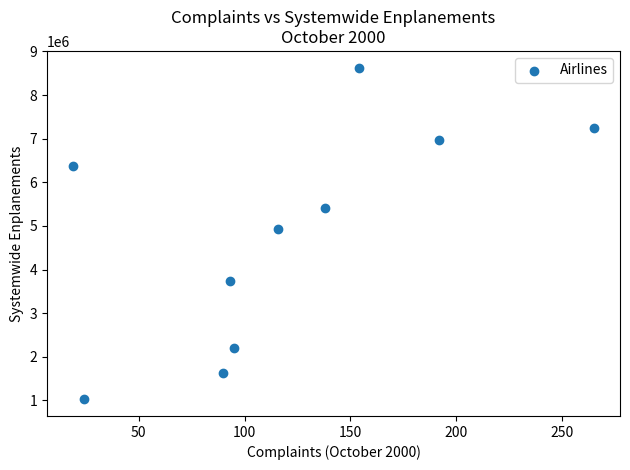

What is the range of Y values (max minus min)?

7607807